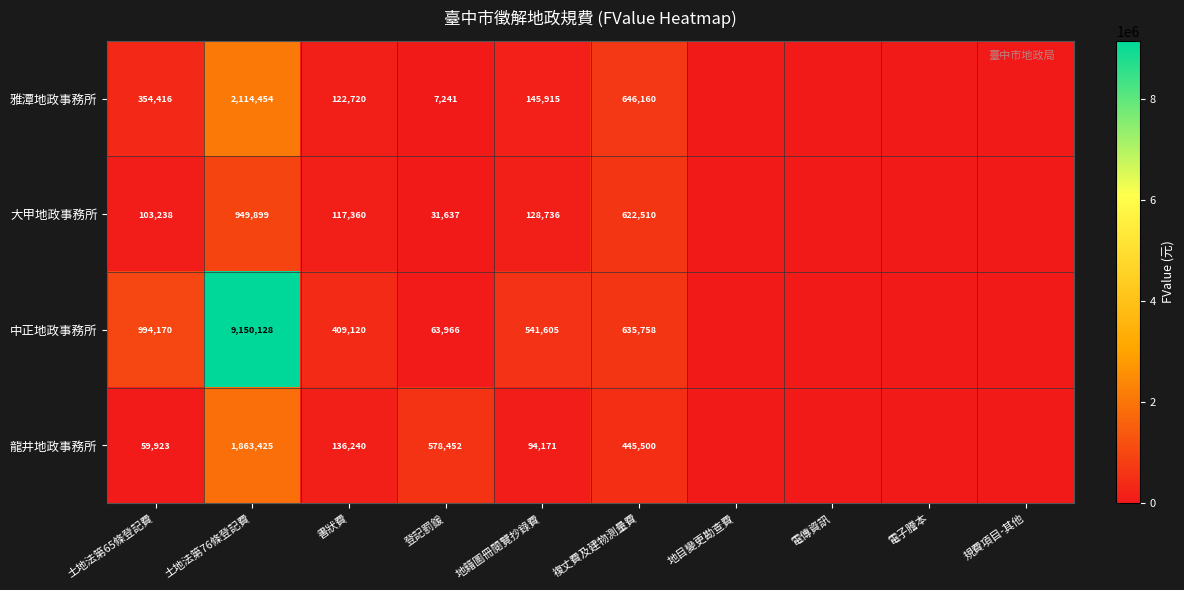

What is the difference between the 雅潭地政事務所 values at 複丈費及建物測量費 and 書狀費?

523440